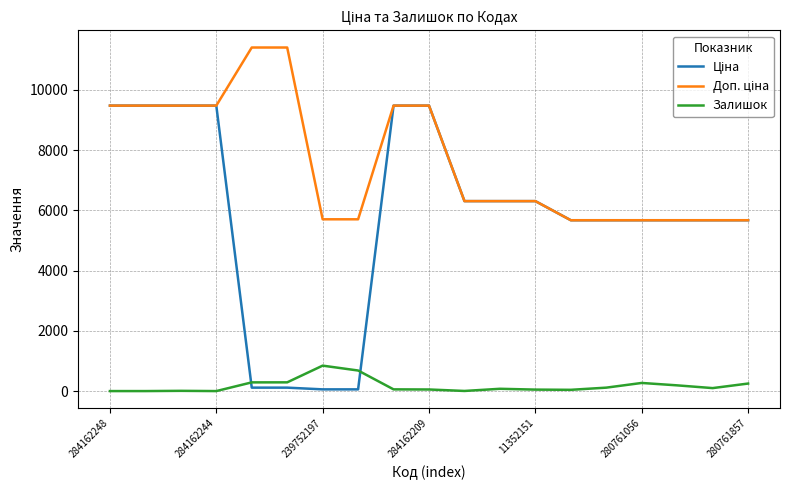

List the series in order of their peak value, highest first.

Доп. ціна, Ціна, Залишок